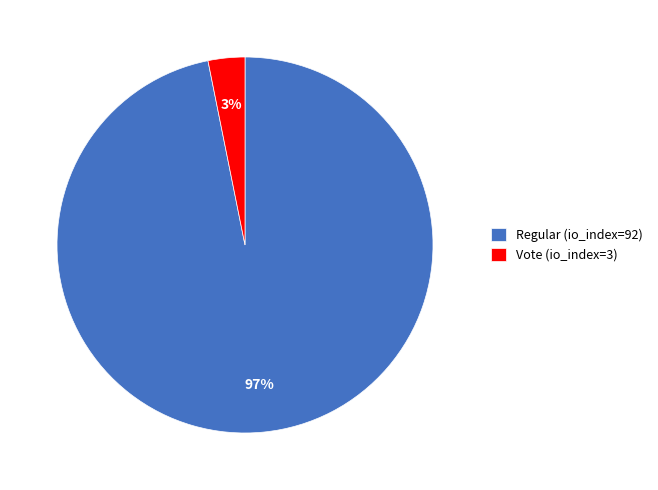

Rank the categories by value from highest to lowest.

Regular (io_index=92), Vote (io_index=3)